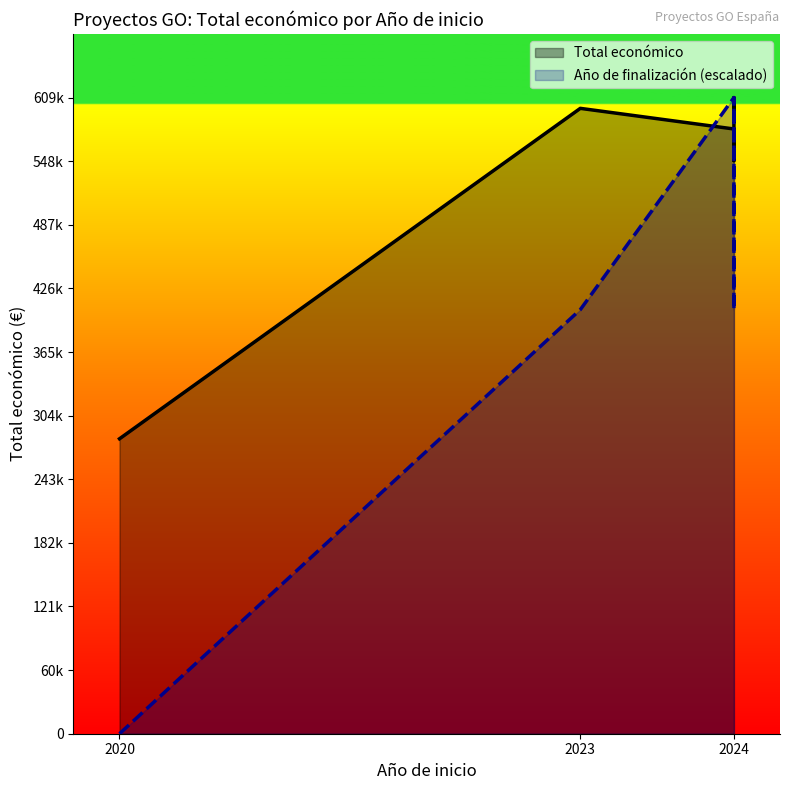

Reading left to right, what are all the values shown in this chart?

282464	598909	579152	548889	599992	598303	586120	599960	609206	592475	595436	599927